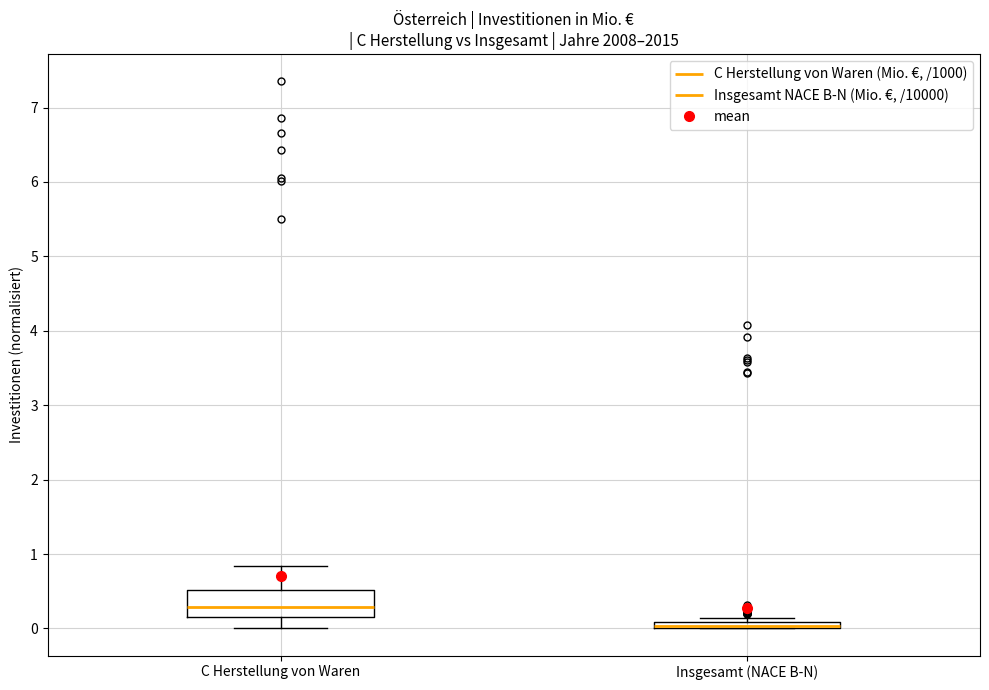

Which box is the tallest, from its lower edge to its upper edge?

C Herstellung von Waren